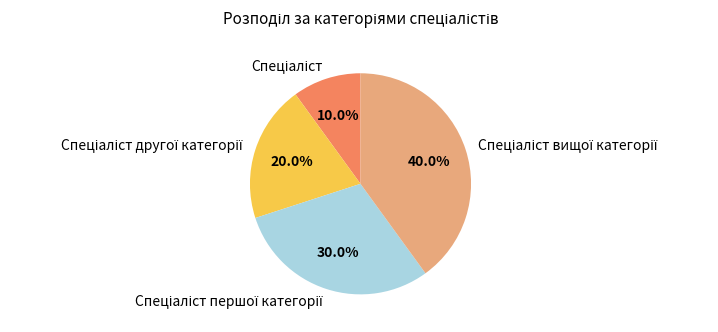

Is there any slice that represents more than half of the pie?

No